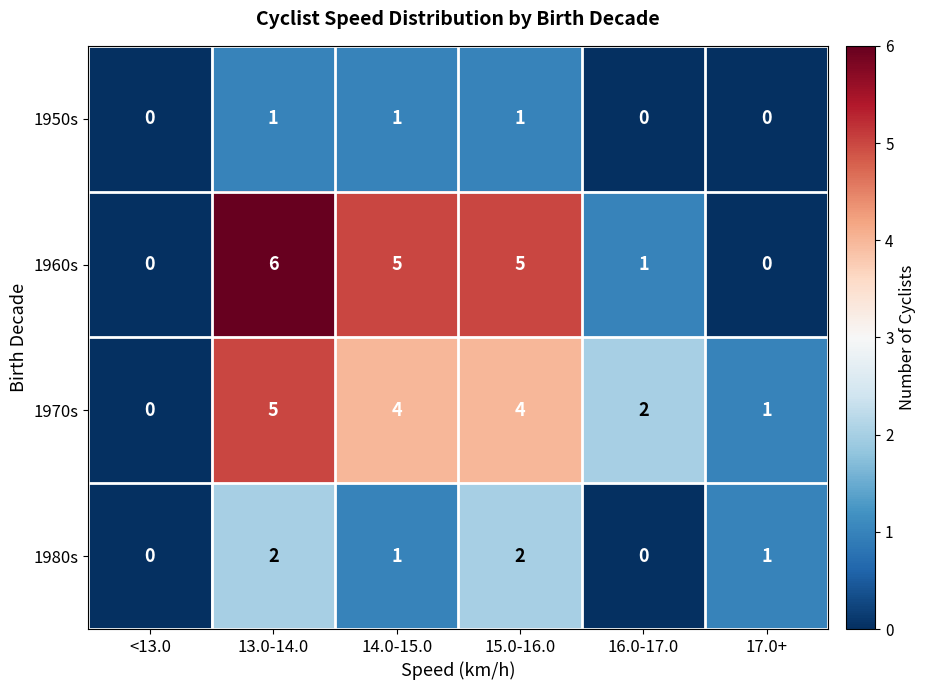

What is the maximum value shown in the chart?

6